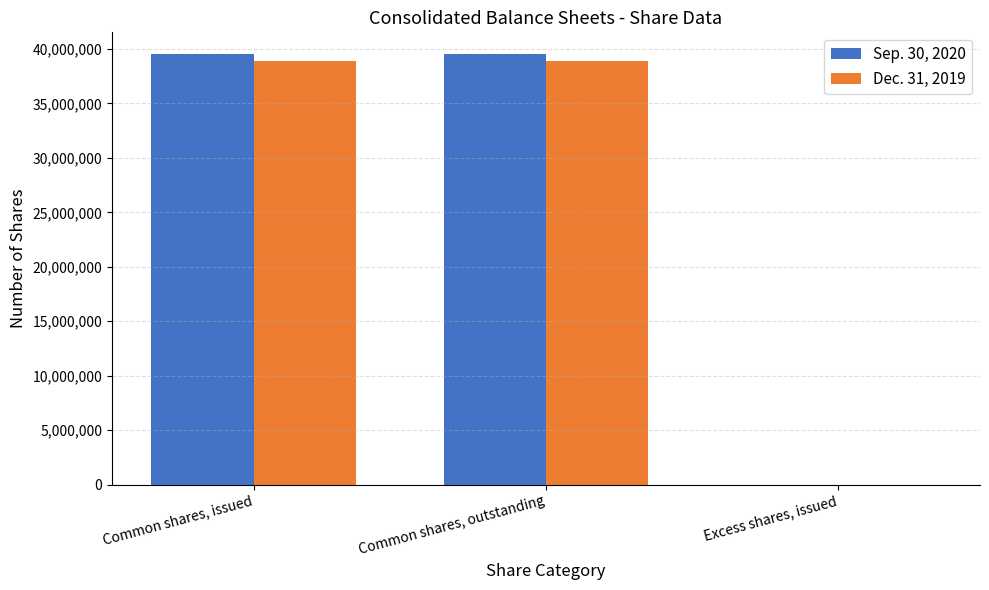

What is the total value across all series at Common shares, outstanding?

78482883